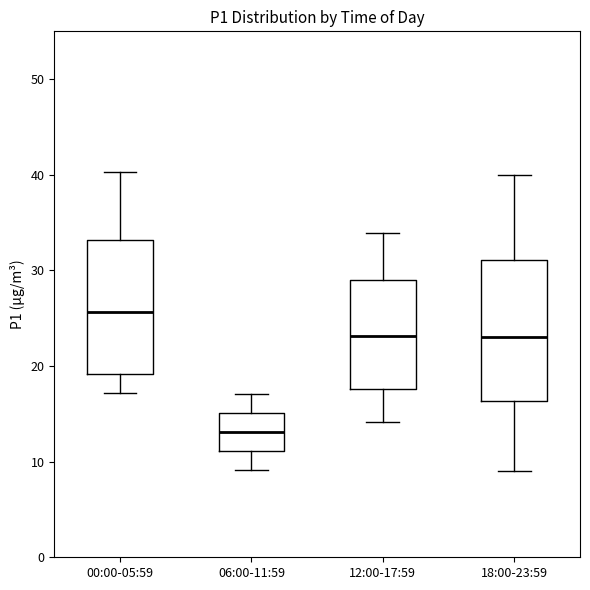

Reading left to right, transcribe this box plot: for each box, give where its median line is, the range the box spans, and where its two whiskers end, as read against the y-axis. The values are not printed on the chart, so give them approximately, as read against the axis.

00:00-05:59: median 26, box 19 to 33, whiskers 17 to 40
06:00-11:59: median 13, box 11 to 15, whiskers 9 to 17
12:00-17:59: median 23, box 18 to 29, whiskers 14 to 34
18:00-23:59: median 23, box 16 to 31, whiskers 9 to 40